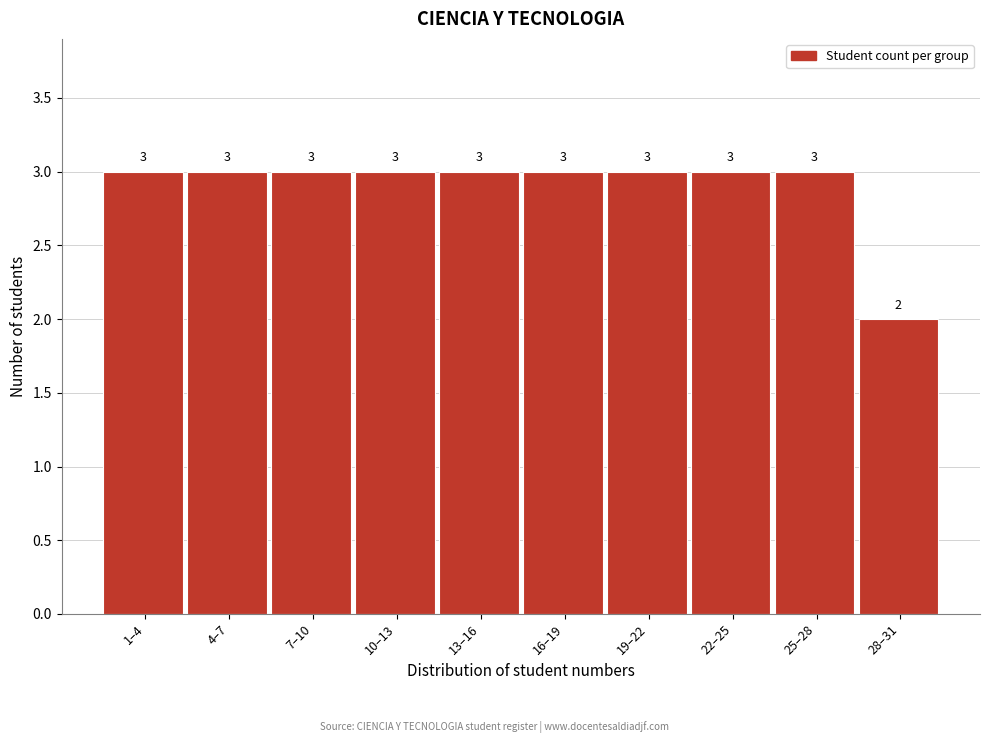

Reading left to right, extract all data points from this chart.

1–4=3	4–7=3	7–10=3	10–13=3	13–16=3	16–19=3	19–22=3	22–25=3	25–28=3	28–31=2